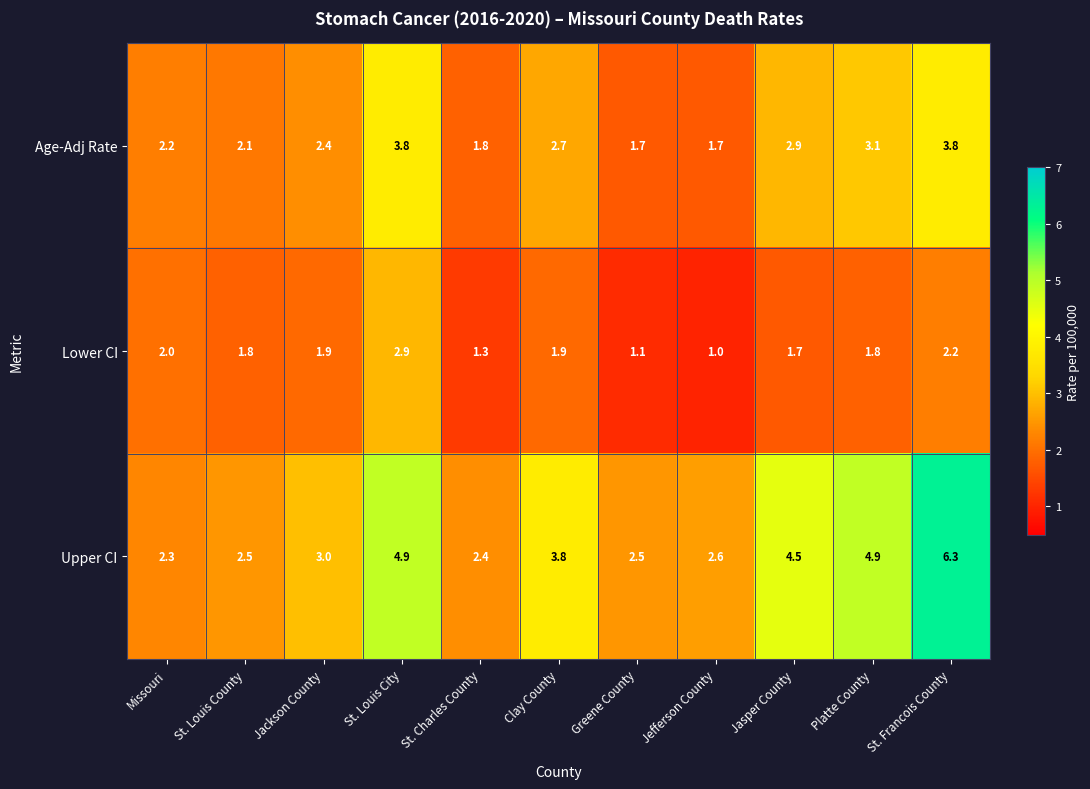

List the series in order of their overall mean, highest first.

Upper CI, Age-Adj Rate, Lower CI